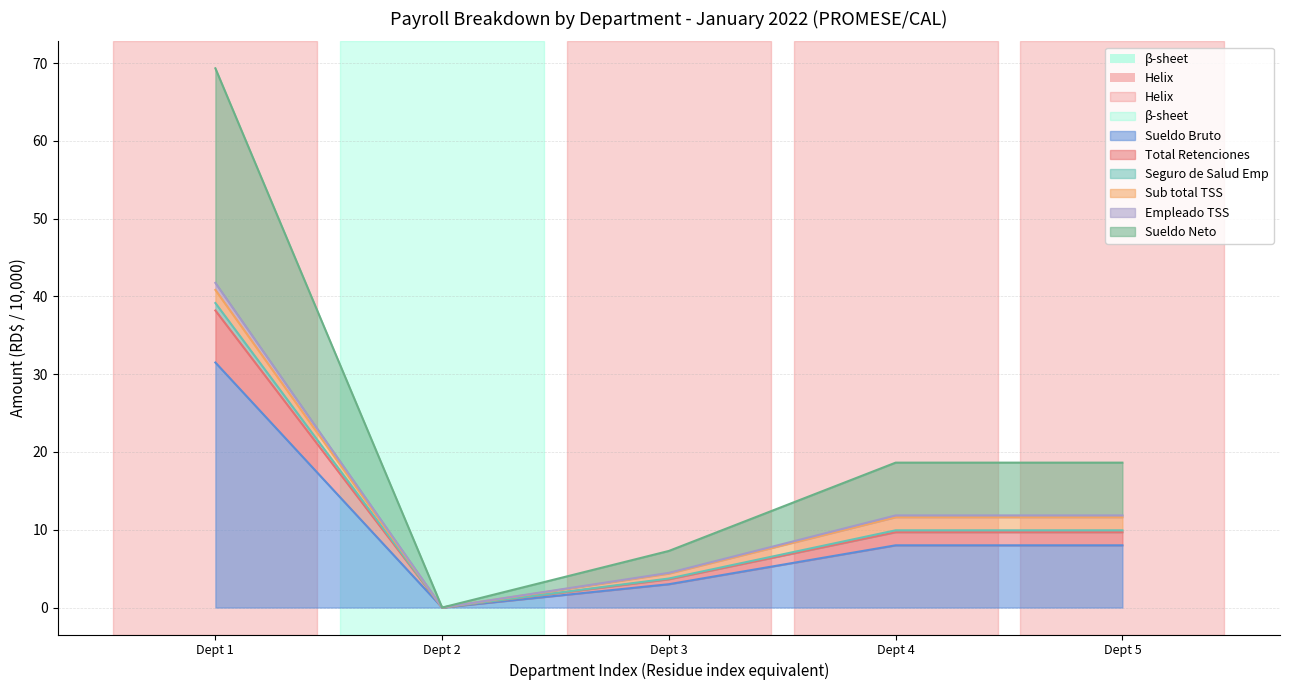

True or false: Seguro de Salud Empleado and Sueldo Bruto intersect in this chart.

False